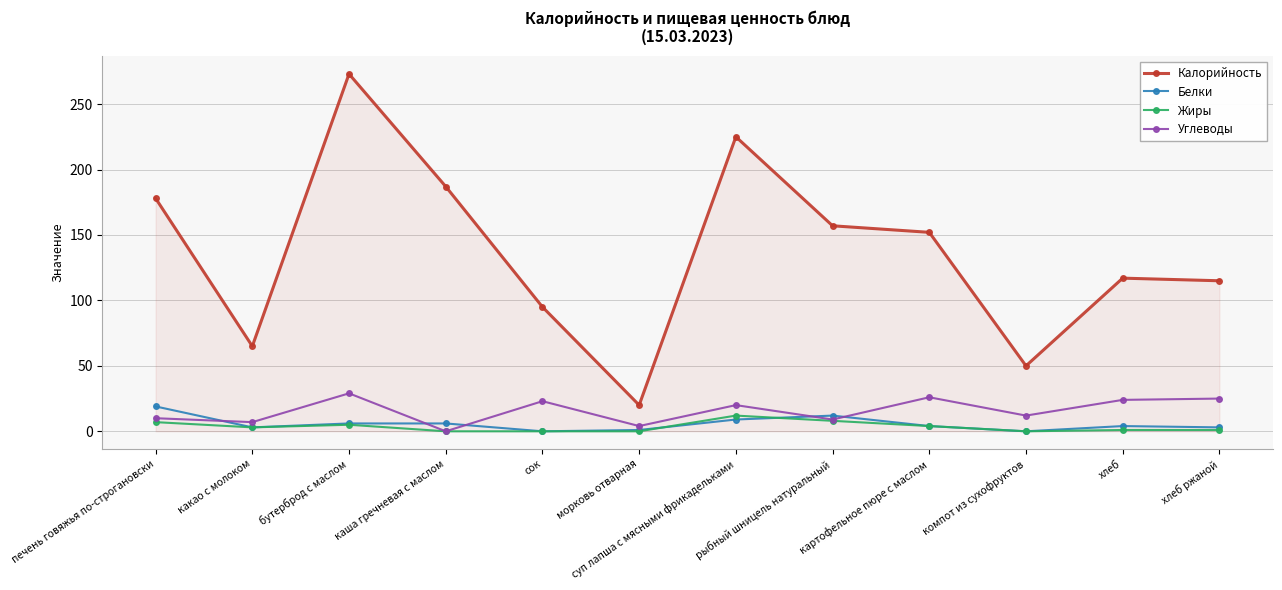

At how many categories does at least one series exceed 167?

4